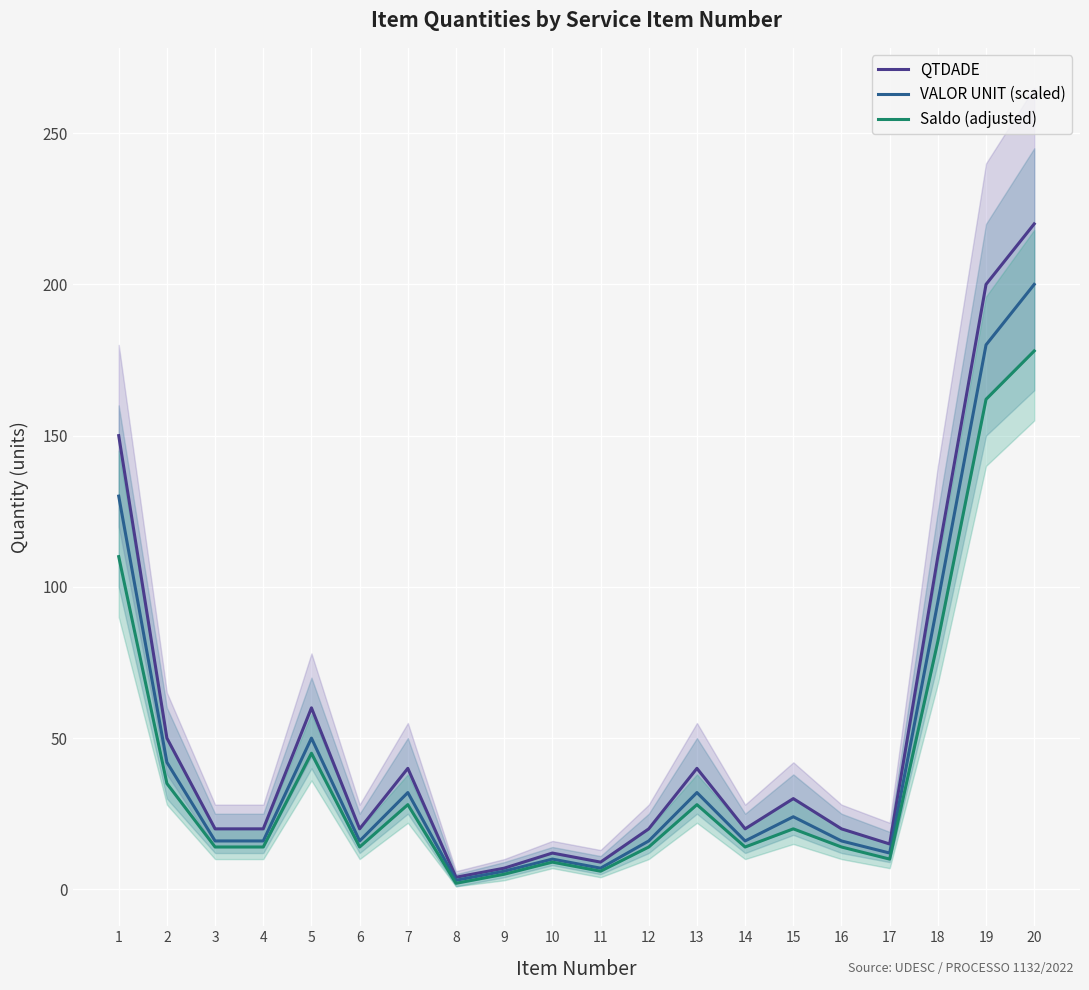

What is the difference between the highest and lowest values at 15?

10